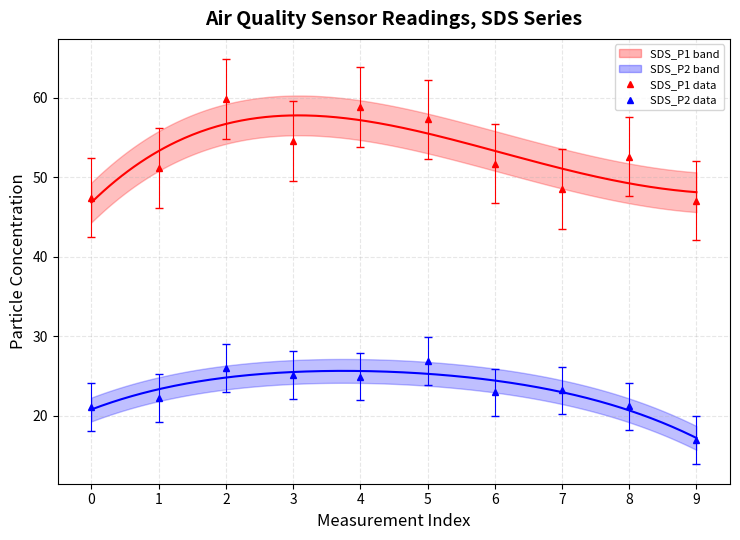

List the series in order of their peak value, lowest first.

SDS_P2, SDS_P1